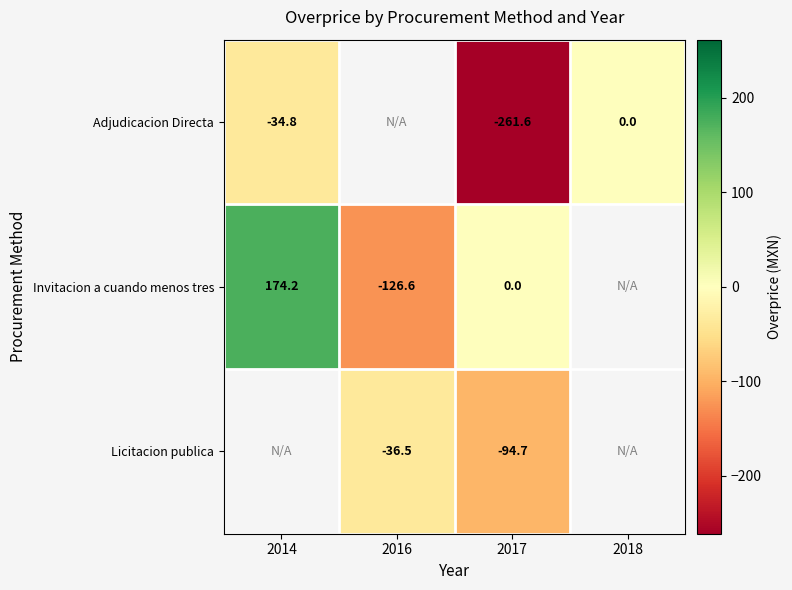

At which label does Invitacion a cuando menos tres first exceed 174?

2014